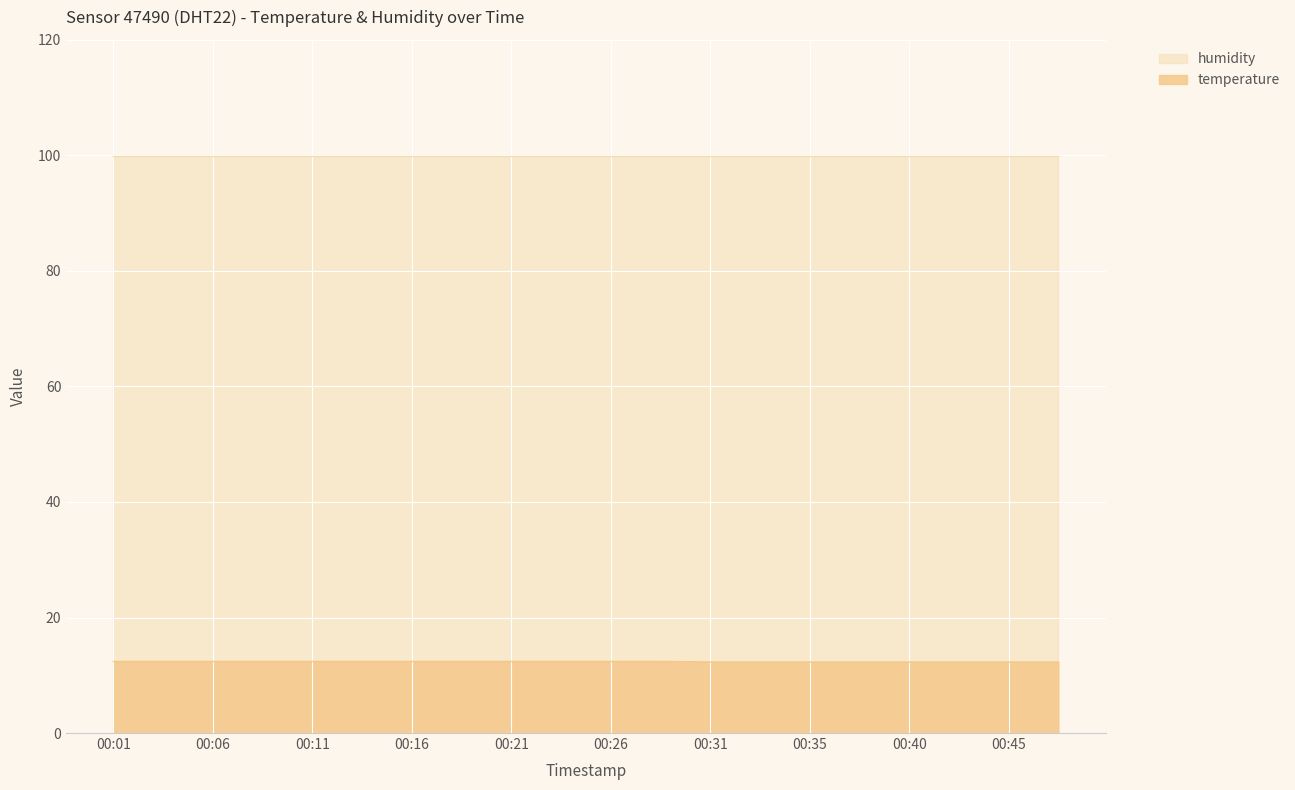

List the labels in order of value, largest first.

00:01, 00:04, 00:06, 00:09, 00:11, 00:13, 00:16, 00:18, 00:21, 00:23, 00:26, 00:28, 00:31, 00:33, 00:35, 00:38, 00:40, 00:43, 00:45, 00:48